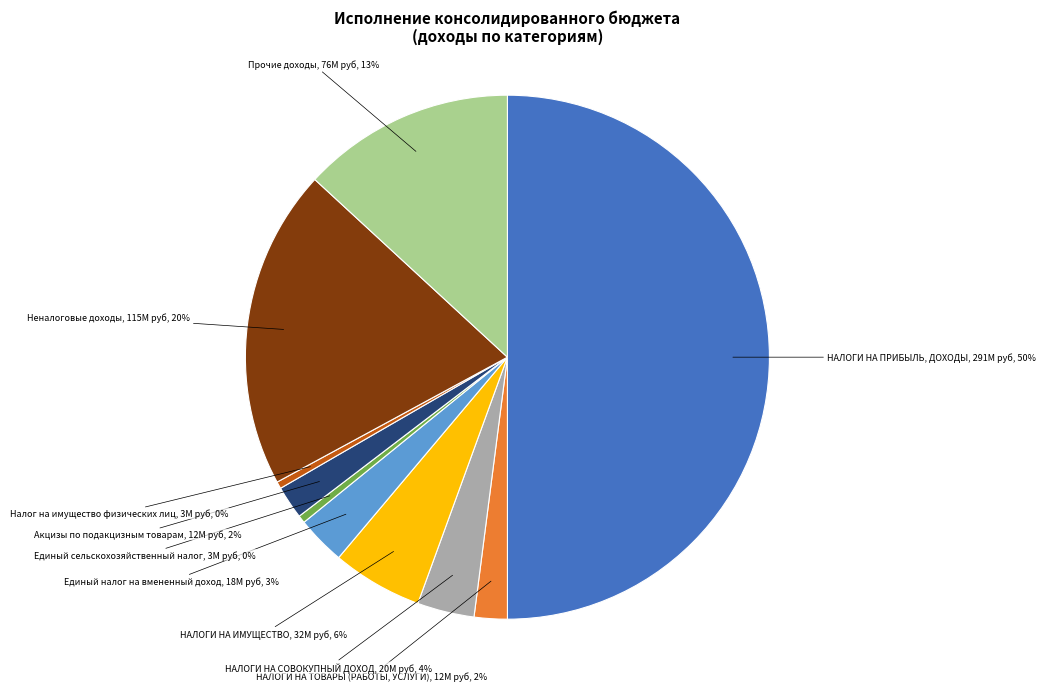

Which slice is the largest?

НАЛОГИ НА ПРИБЫЛЬ, ДОХОДЫ